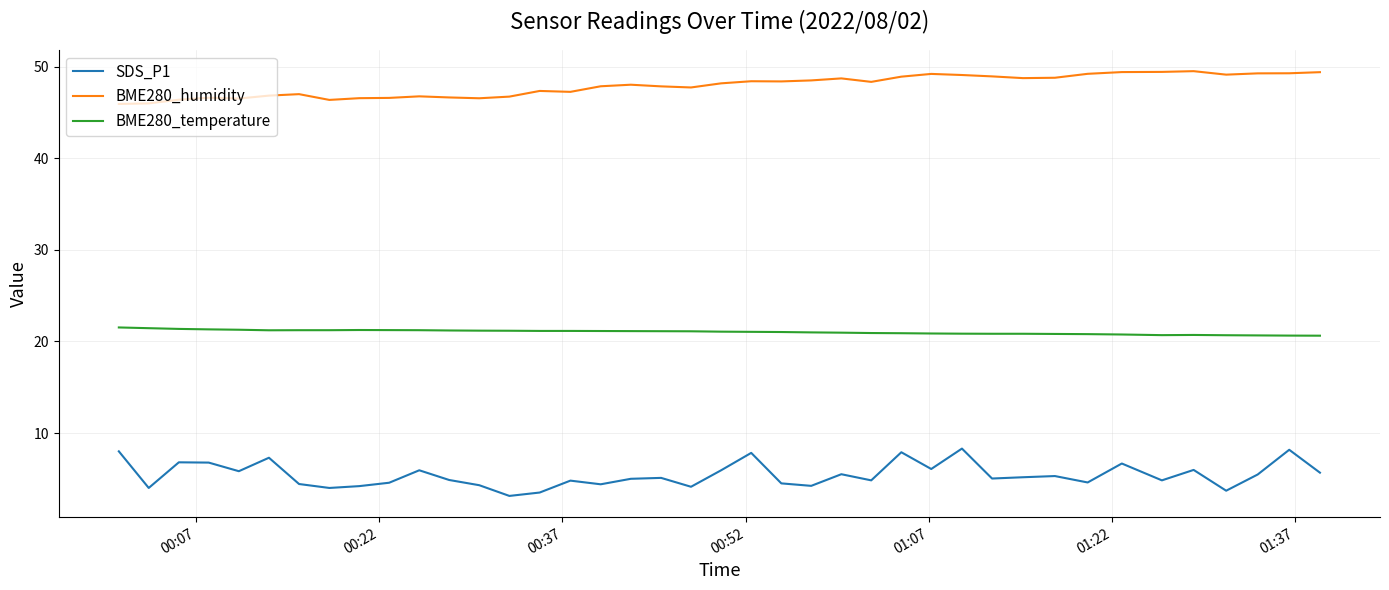

Which series has the widest spread of values?

SDS_P1